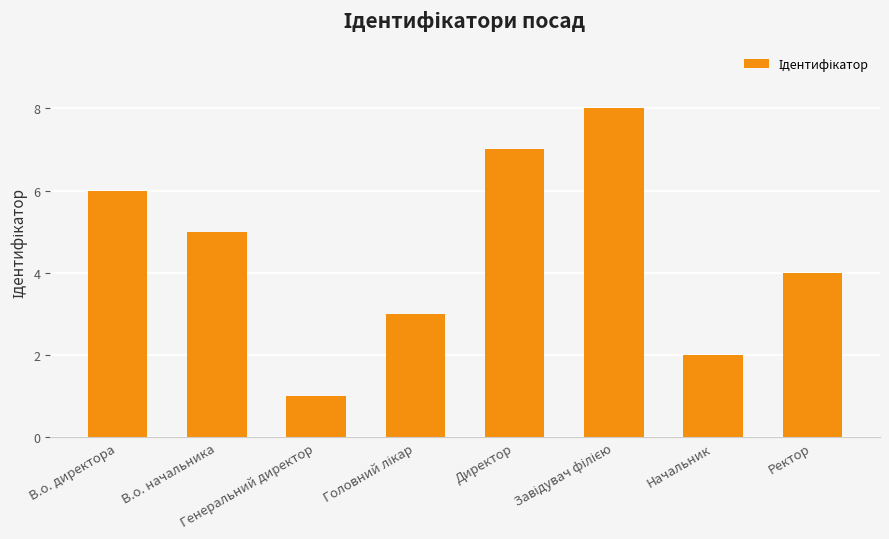

What is the ratio of the value at В.о. директора to the value at Директор?

0.9